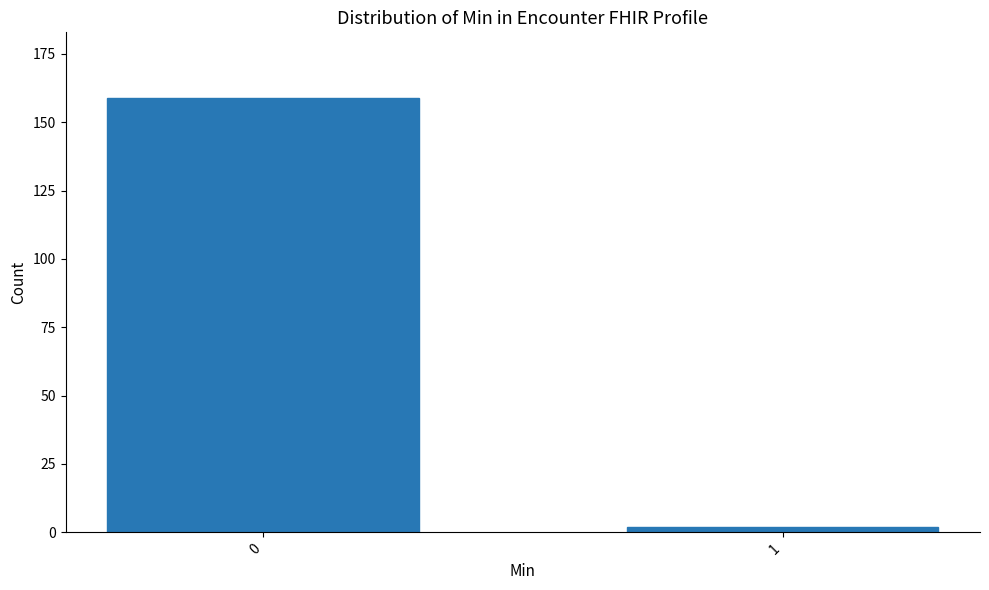

Reading left to right, extract all data points from this chart.

159	2